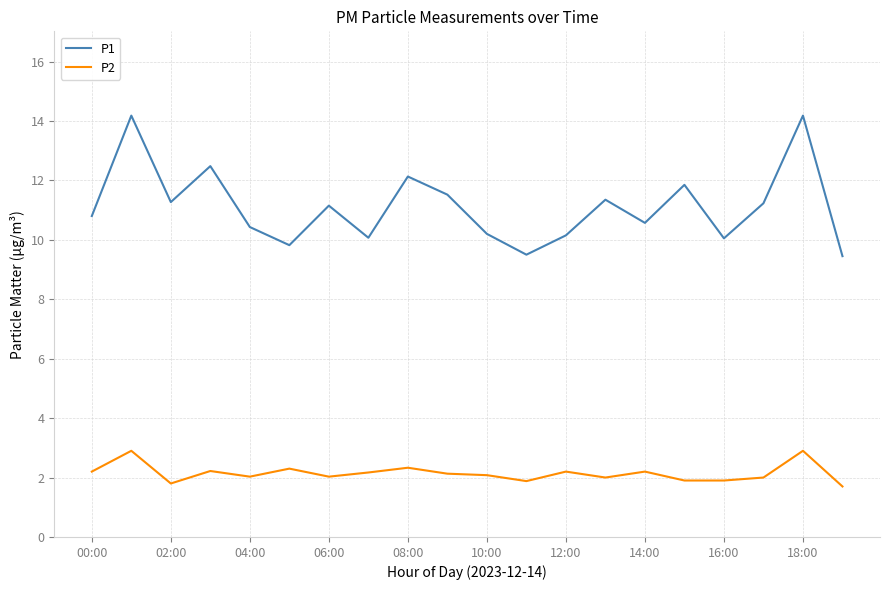

True or false: P2 has more than 2 points higher than both neighbors.

True